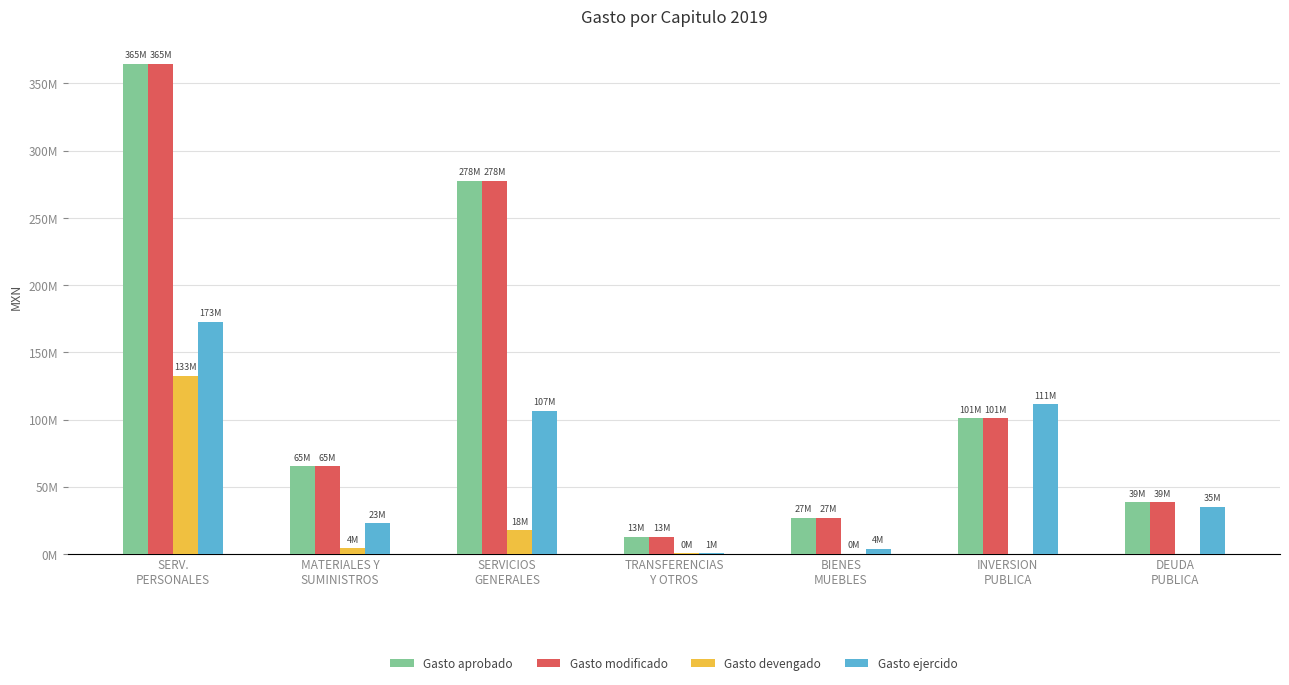

Which category has the highest value in the Gasto devengado series?

SERV.
PERSONALES